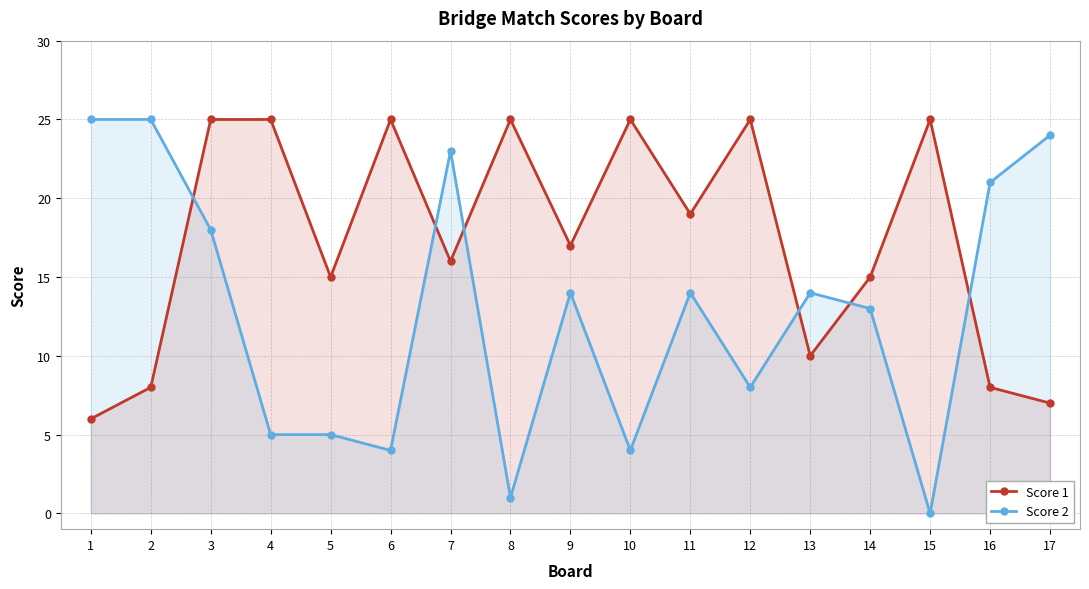

At which category is the sum across all series the highest?

3